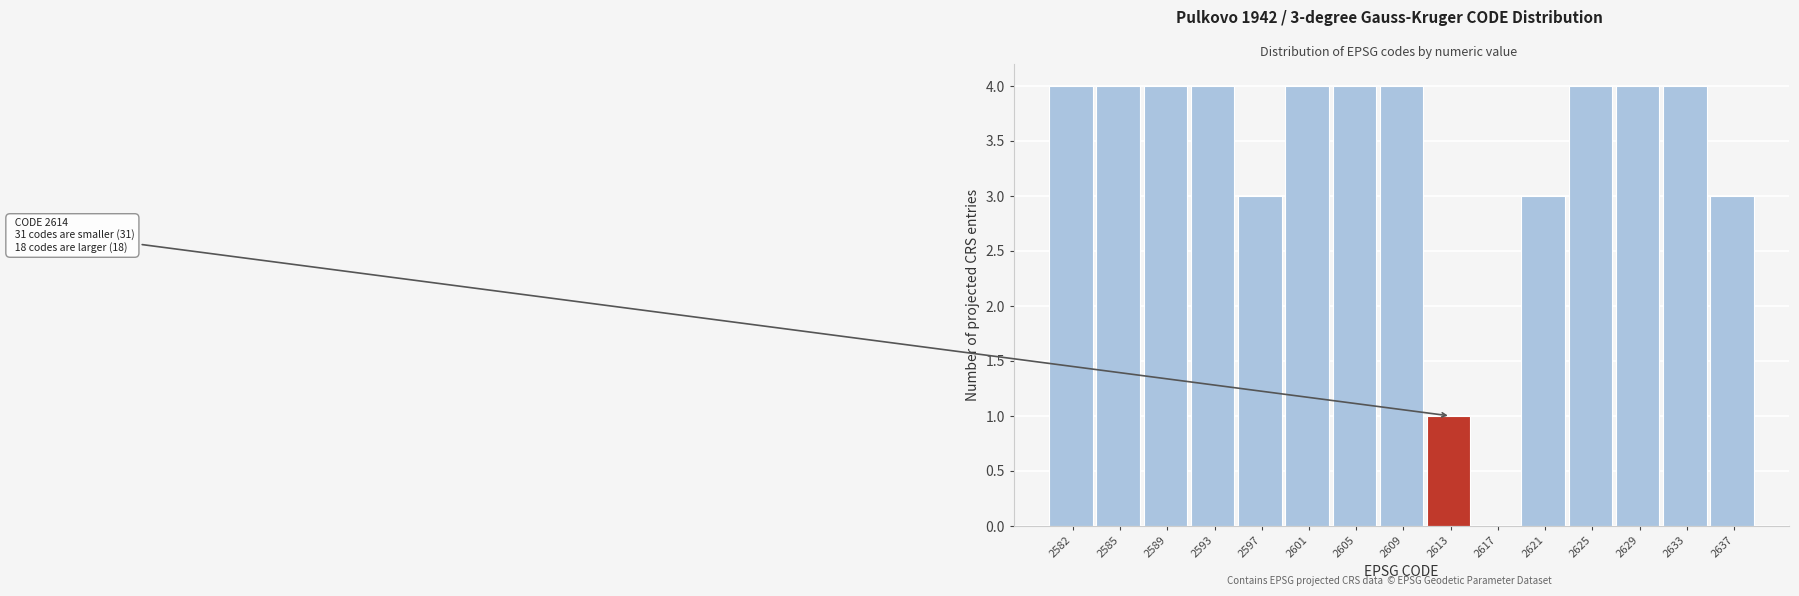

Reading left to right, extract all data points from this chart.

2582=4	2585=4	2589=4	2593=4	2597=3	2601=4	2605=4	2609=4	2613=1	2617=0	2621=3	2625=4	2629=4	2633=4	2637=3